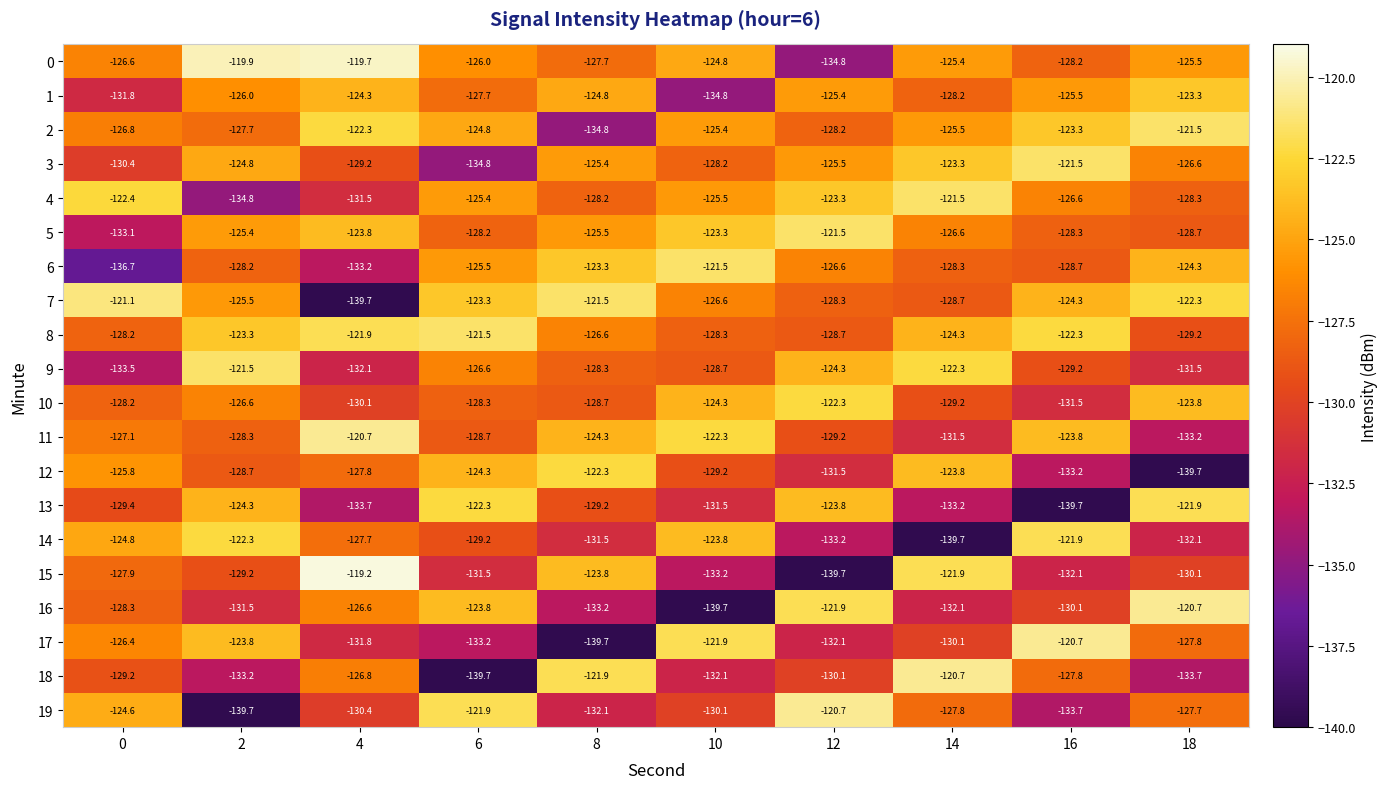

At 14, list the series in order from largest to smallest.

18, 4, 15, 9, 3, 12, 8, 0, 2, 5, 19, 1, 6, 7, 10, 17, 11, 16, 13, 14